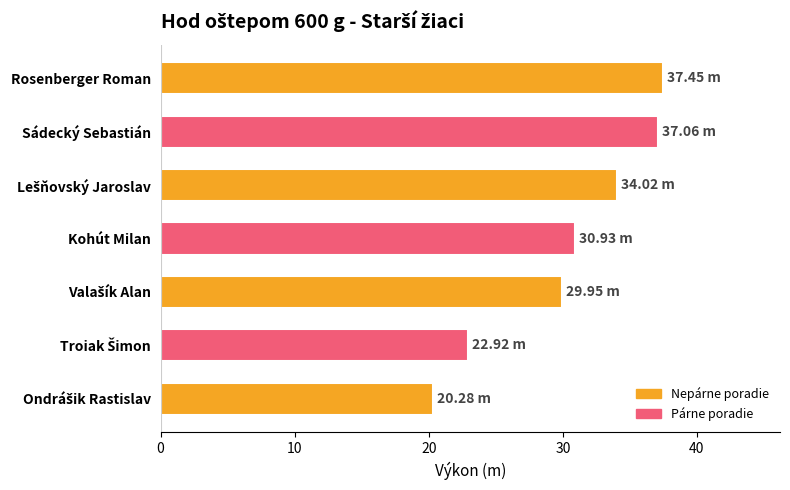

What is the sum of all values?

212.6